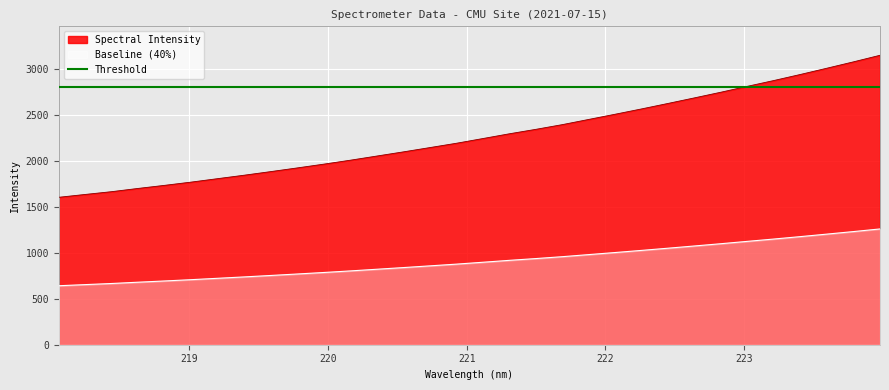

Reading right to left, transcribe all the data shown in this chart.

1257.8	1229.4	1201.8	1174.7	1148.4	1123.2	1097.6	1073.0	1048.8	1024.9	1001.8	979.1	956.5	936.0	916.7	896.0	875.5	856.7	838.1	820.0	801.9	784.8	768.4	752.4	736.8	721.8	706.8	692.7	679.3	665.2	653.1	640.7